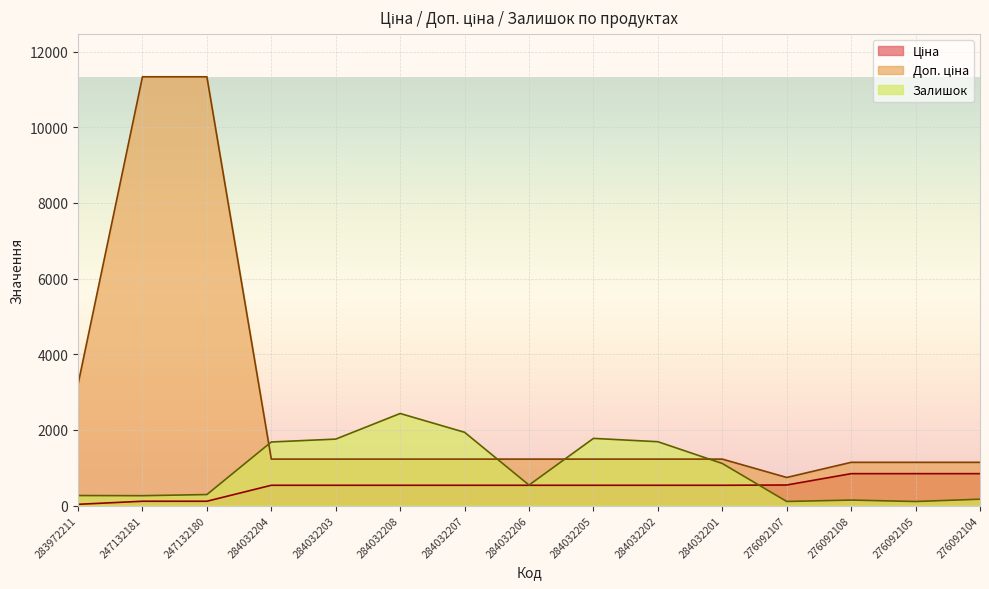

Which series has the widest spread of values?

Доп. ціна